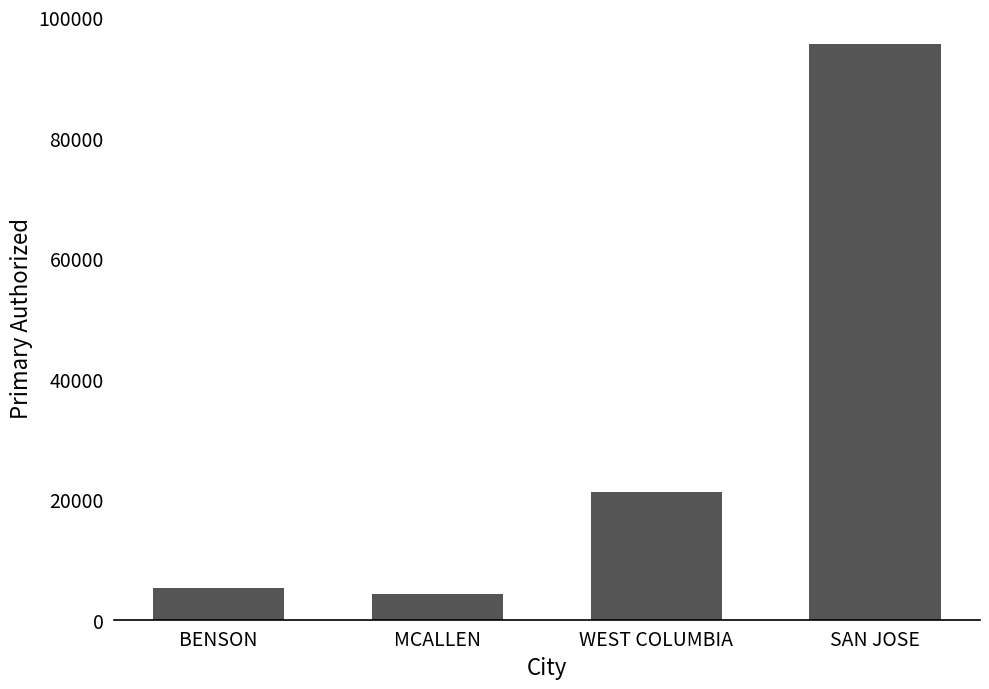

How many data points does each series have?

4